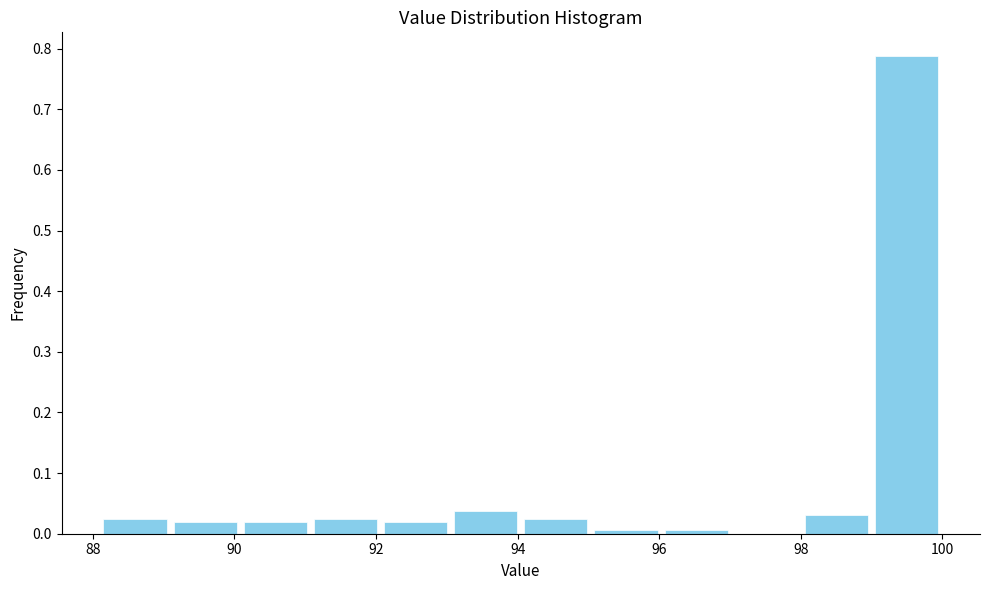

How tall is the bar that spans 91.0 to 92.0 on the x-axis? Neither the bar edges nor the heights are printed on the chart, so give them approximately, as read against the axes.

0.03